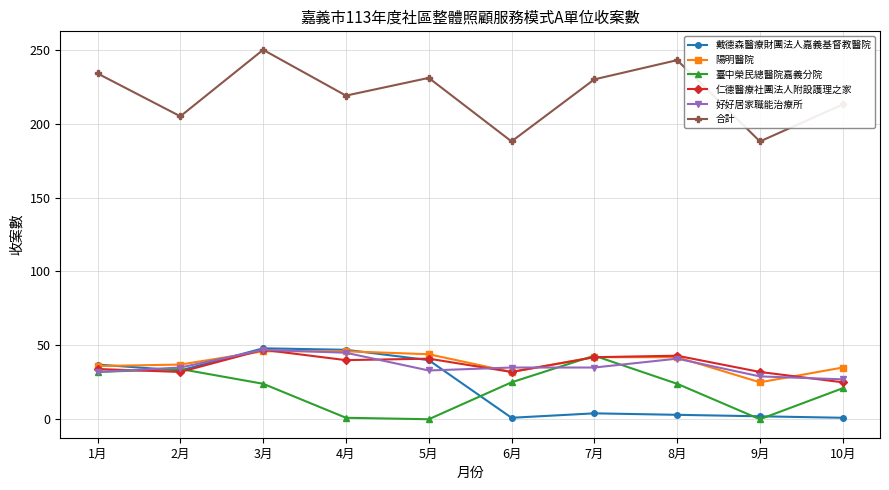

What is the label of the 9th point from the right?

2月